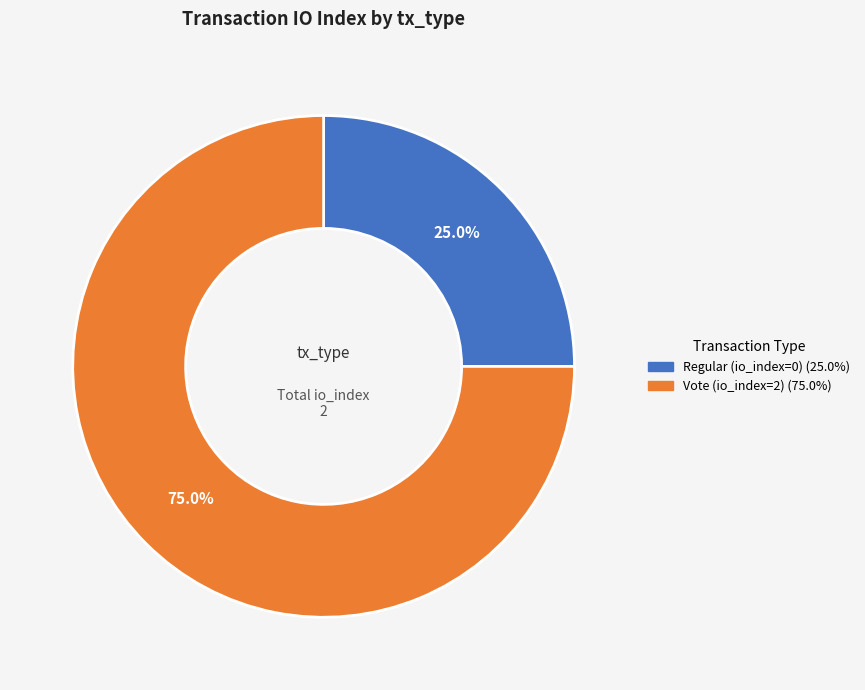

How many slices are in this pie chart?

2